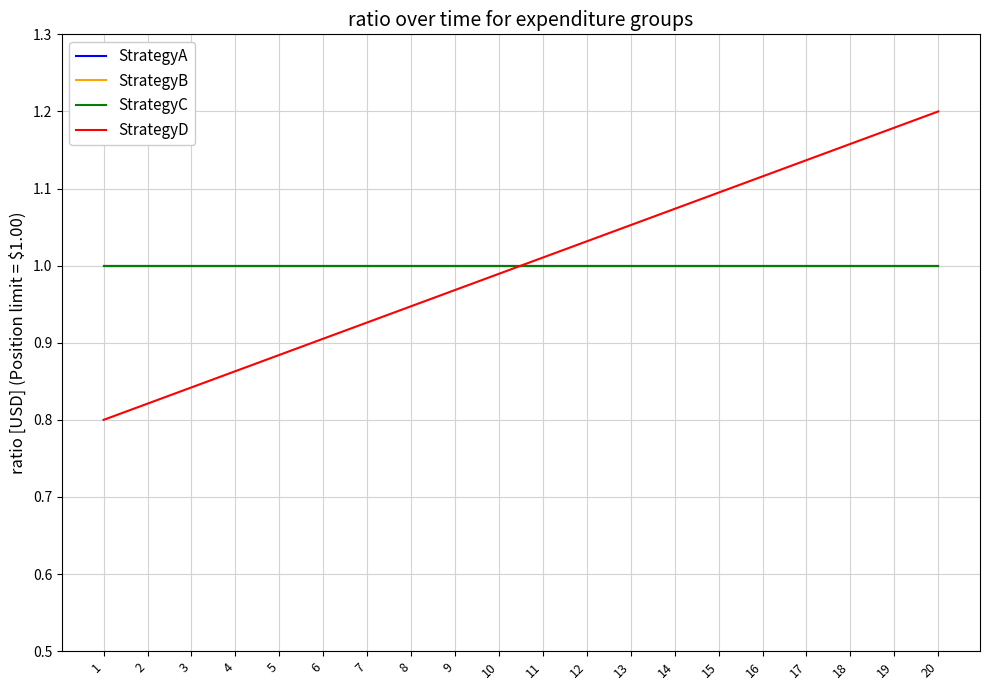

Is this an area chart (filled region under the line)?

No